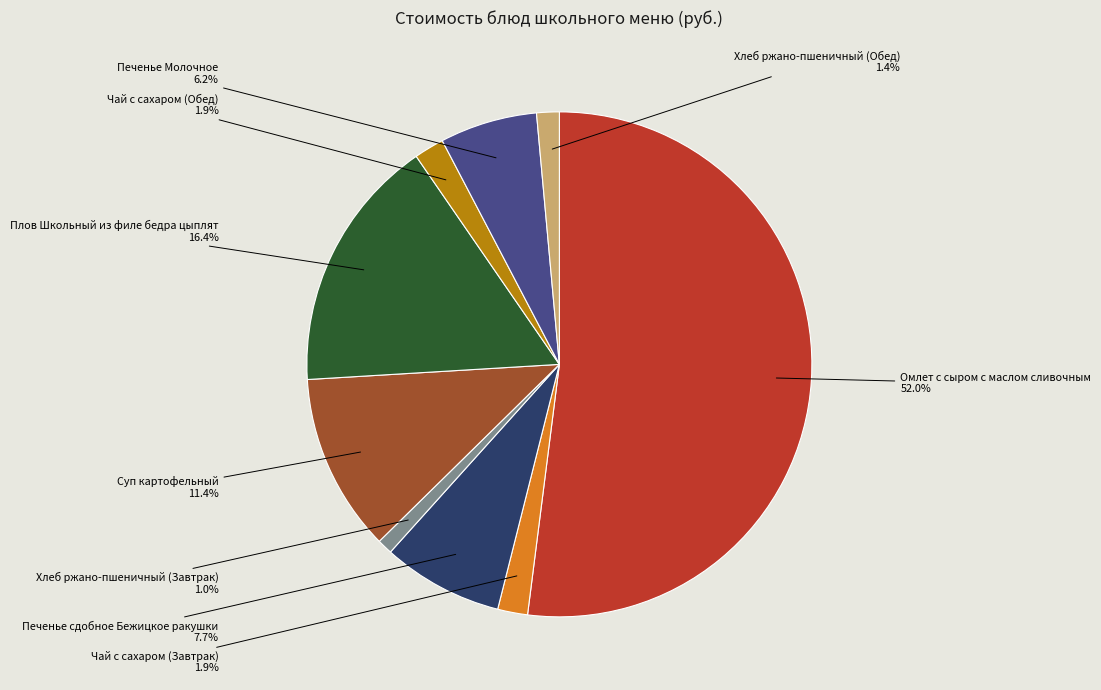

To the nearest percent, what portion does Печенье Молочное represent?

6%